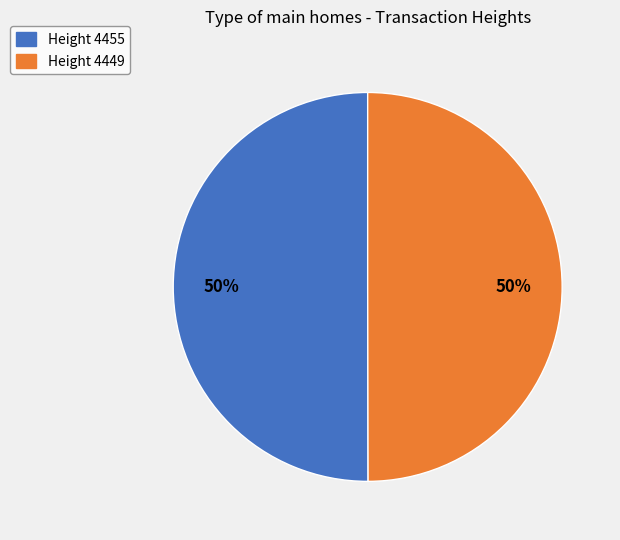

What is the ratio of the value at Height 4449 to the value at Height 4455?

1.0